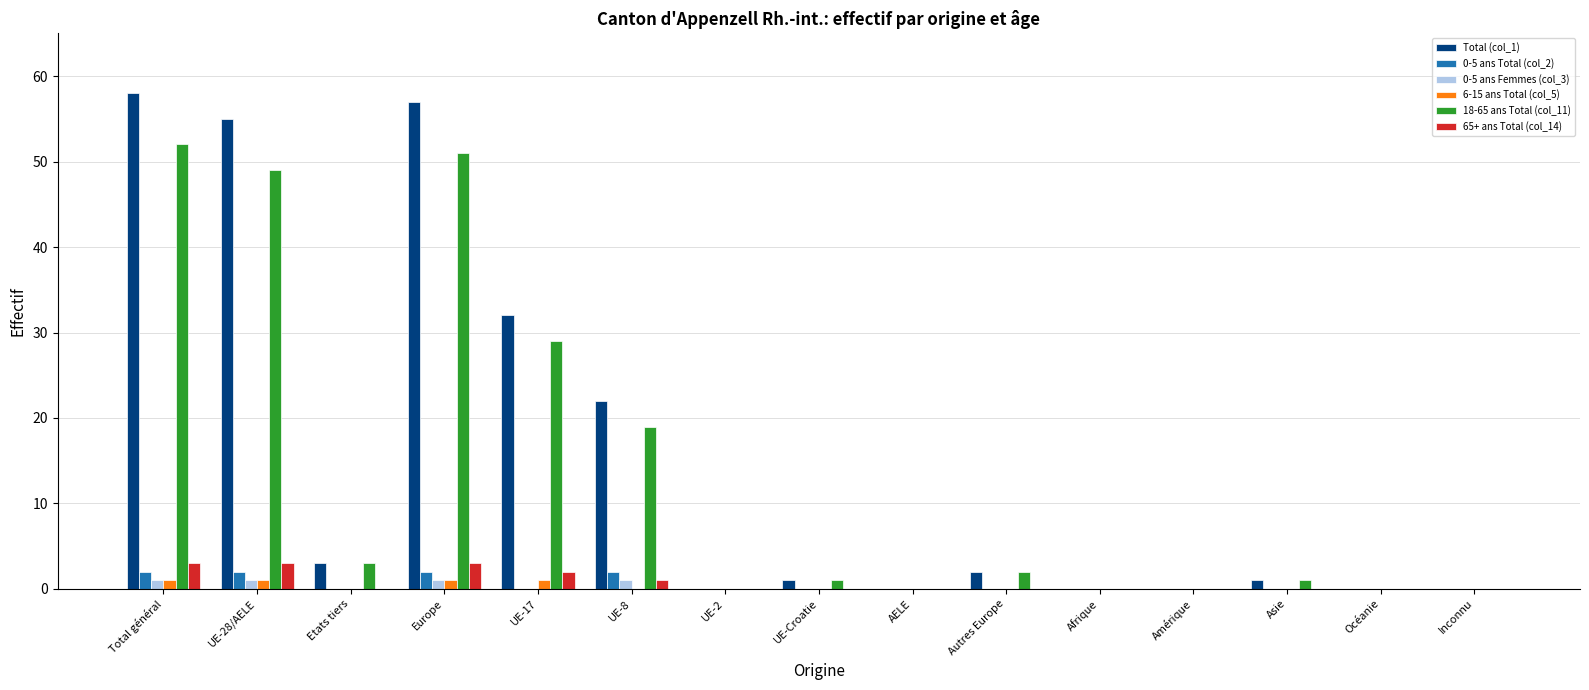

What is the highest value of the 65+ ans Total (col_14) series?

3